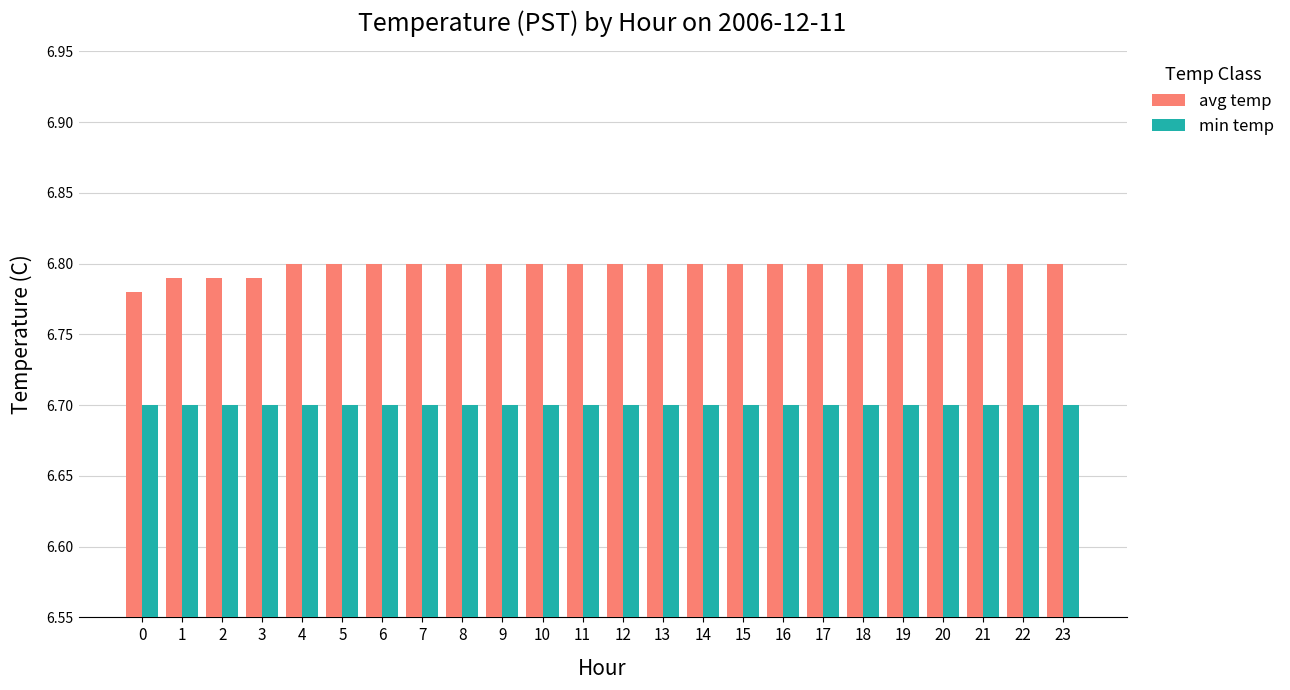

Which series has the largest total across all categories?

avg temp